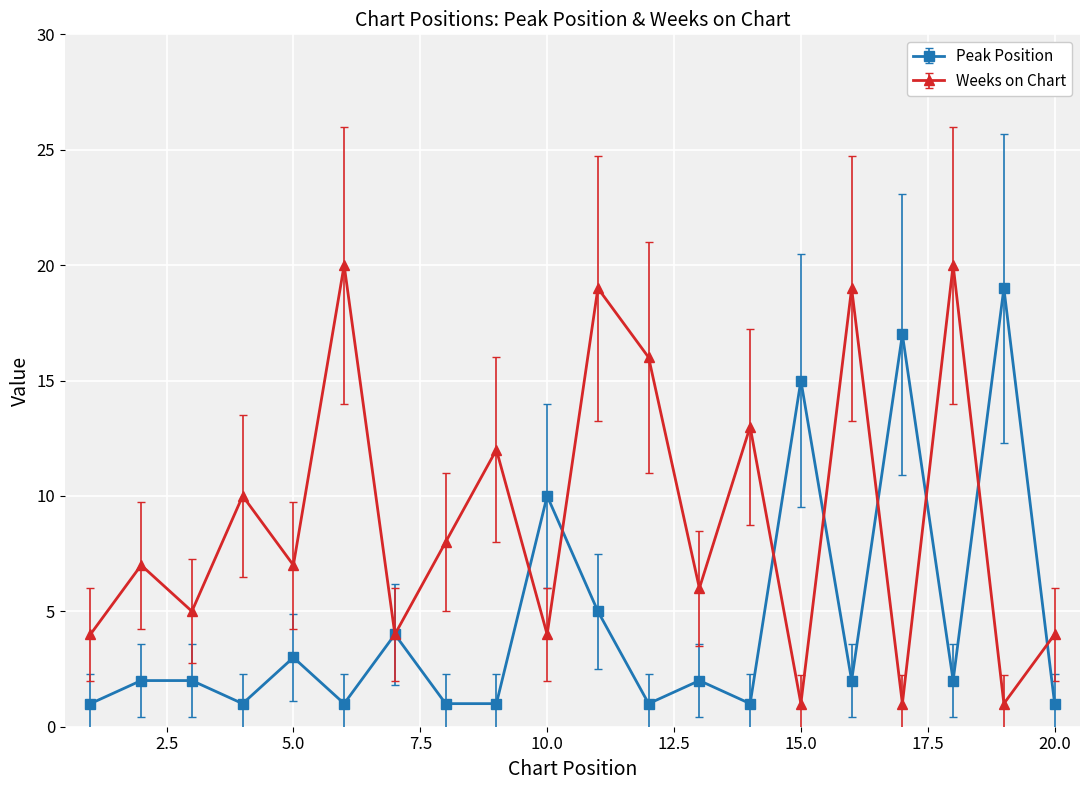

Rank the series by their average value, from highest to lowest.

Weeks on Chart, Peak Position